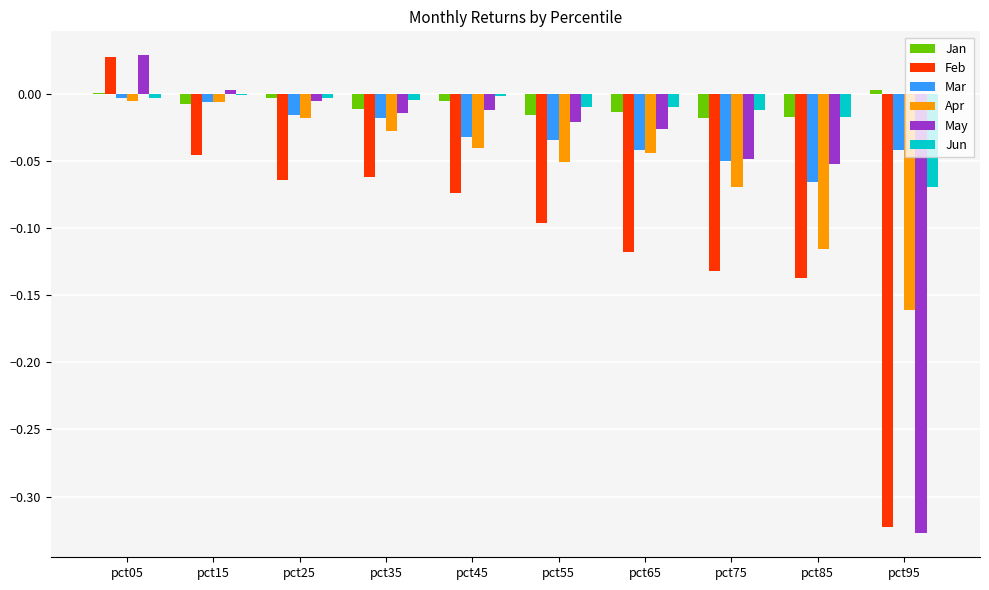

At which category is the sum across all series the highest?

pct05